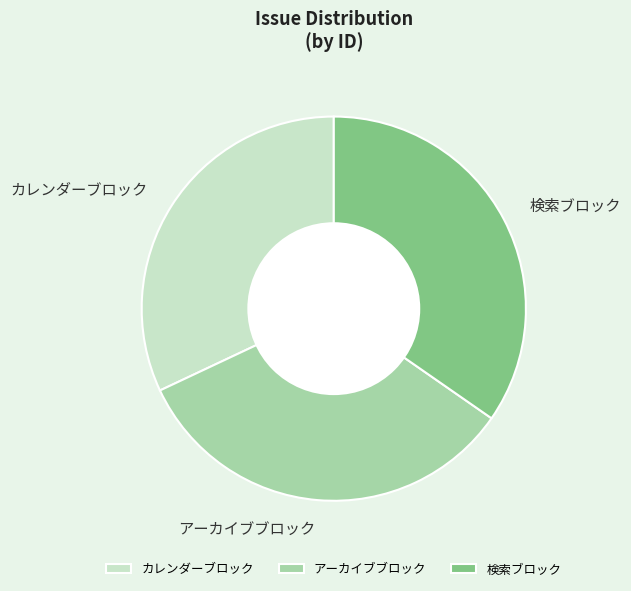

Rank the categories by value from lowest to highest.

カレンダーブロック, アーカイブブロック, 検索ブロック